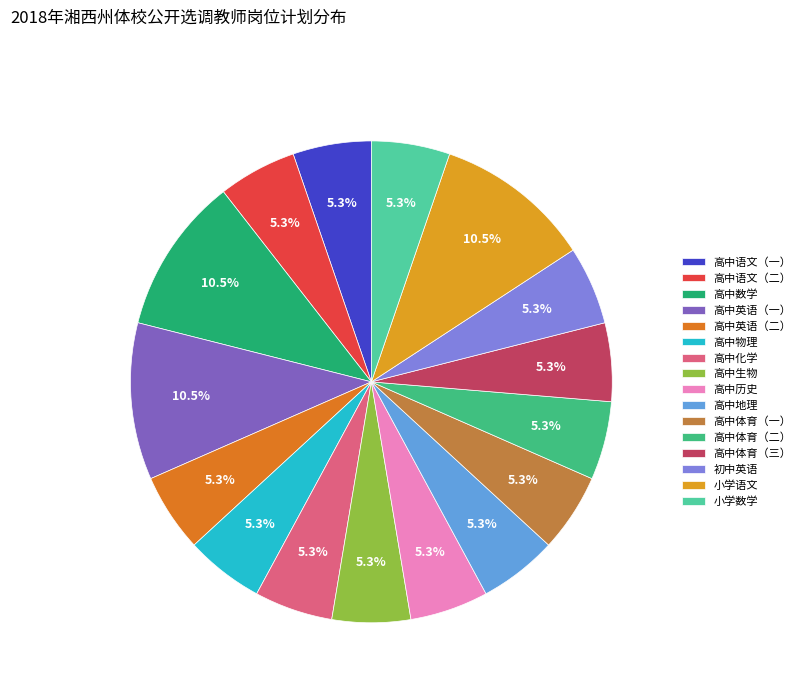

Rank the categories by value from highest to lowest.

高中数学, 高中英语（一）, 小学语文, 高中语文（一）, 高中语文（二）, 高中英语（二）, 高中物理, 高中化学, 高中生物, 高中历史, 高中地理, 高中体育（一）, 高中体育（二）, 高中体育（三）, 初中英语, 小学数学